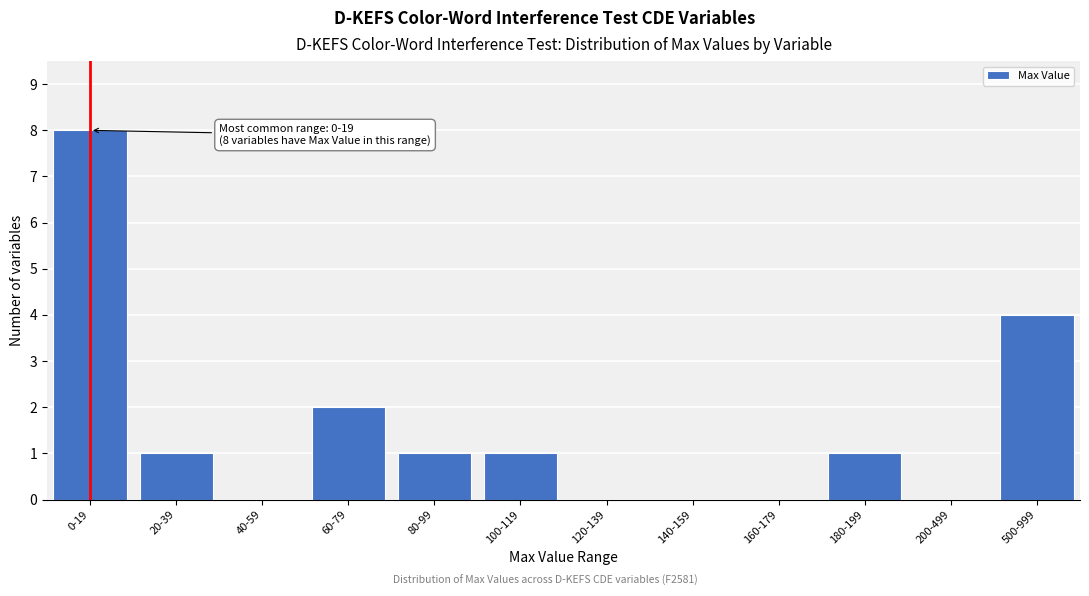

Reading left to right, what are all the values shown in this chart?

0-19=8	20-39=1	40-59=0	60-79=2	80-99=1	100-119=1	120-139=0	140-159=0	160-179=0	180-199=1	200-499=0	500-999=4